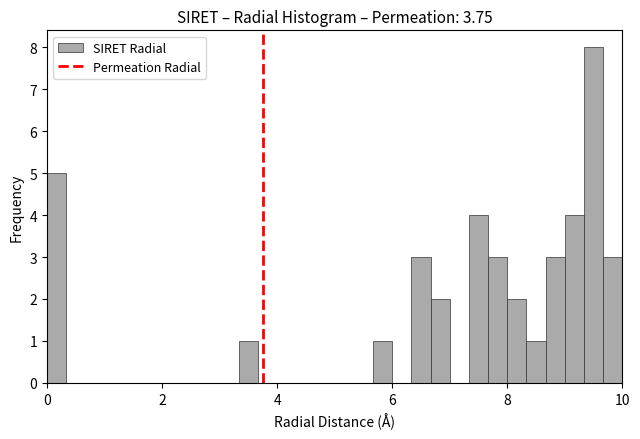

Around what value on the x-axis is the tallest bar? Give the approximate position of its centre, as read against the axis.

9.6